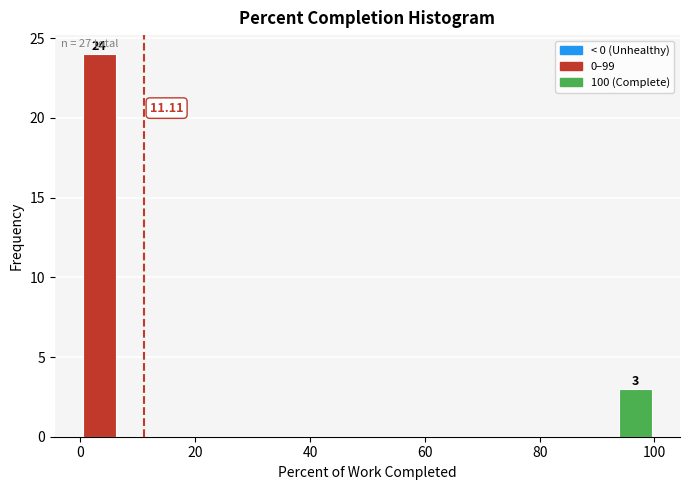

Around what value on the x-axis is the tallest bar? Give the approximate position of its centre, as read against the axis.

4